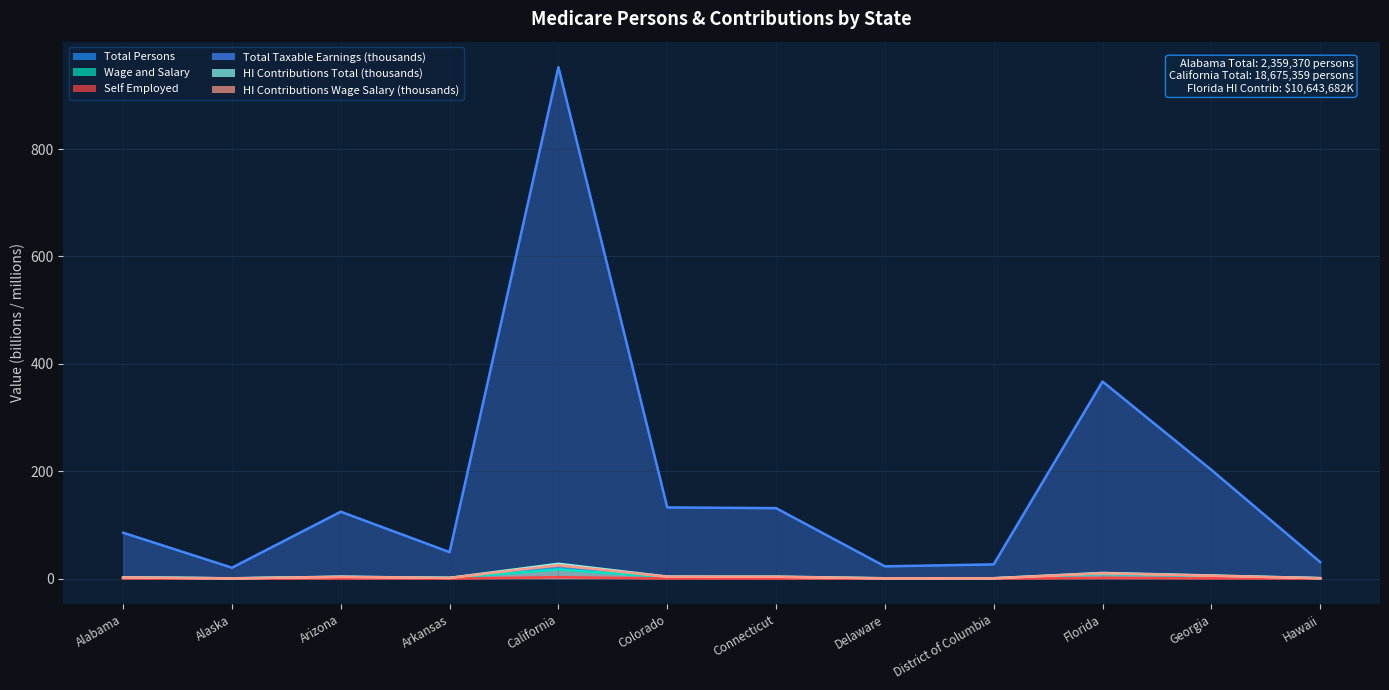

What is the difference between the HI Contributions Wage Salary (thousands) values at Connecticut and Florida?

6.5